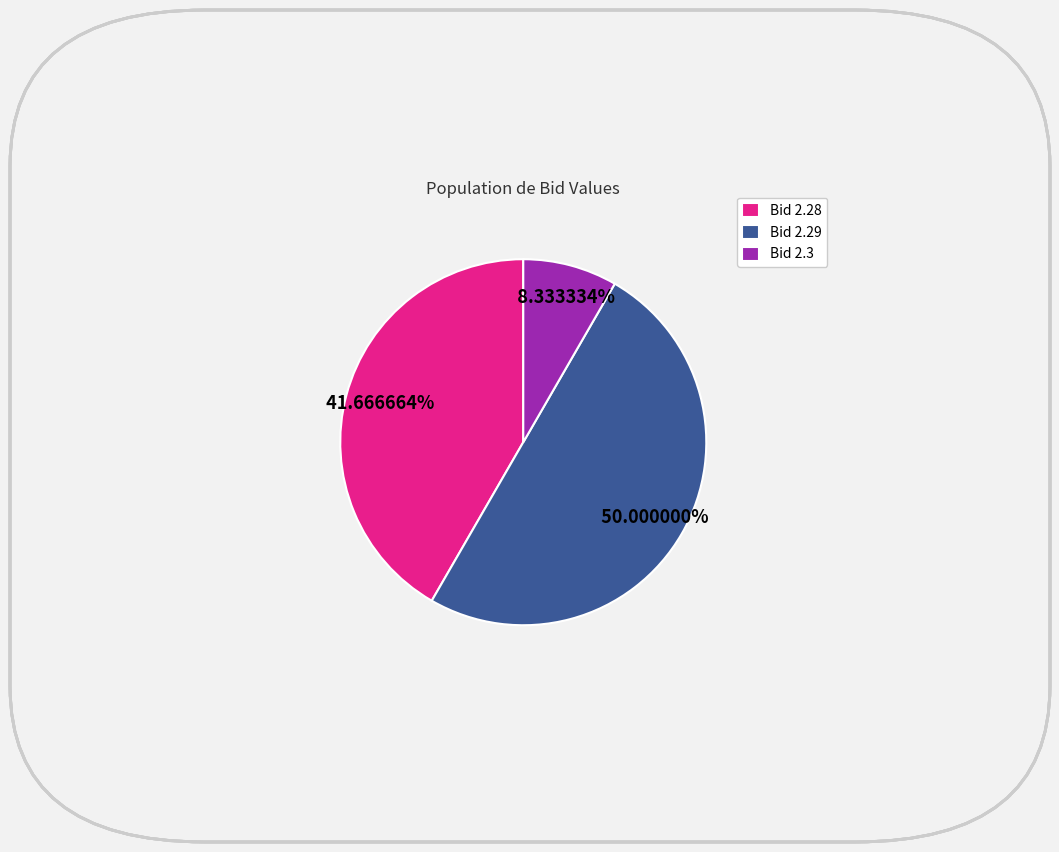

Between Bid 2.3 and Bid 2.29, which is larger?

Bid 2.29